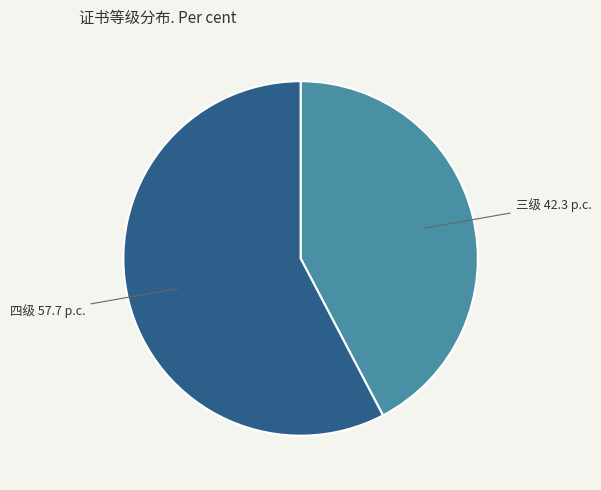

Do 四级 and 三级 together represent more than half of the pie?

Yes